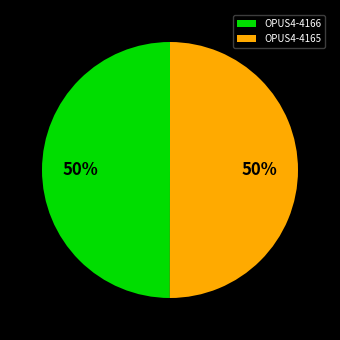

Is it true that OPUS4-4165 is 50% of the pie?

True